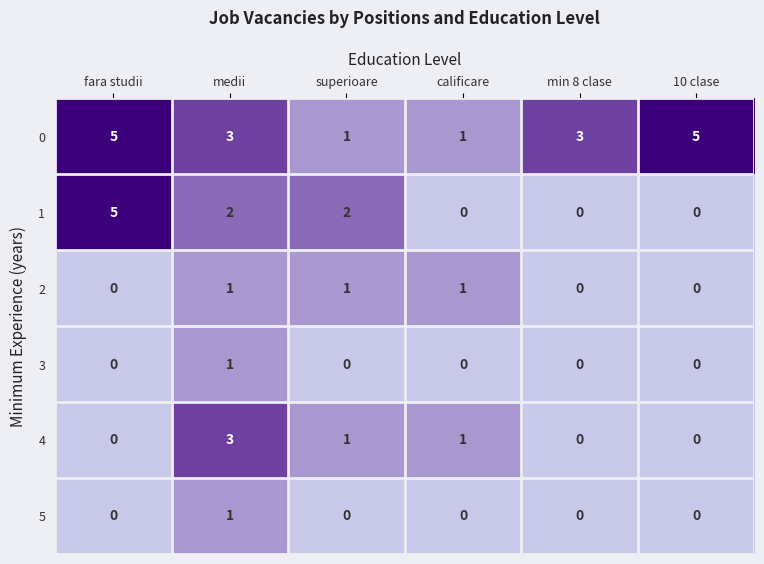

How many 1 values are between 0 and 2?

5